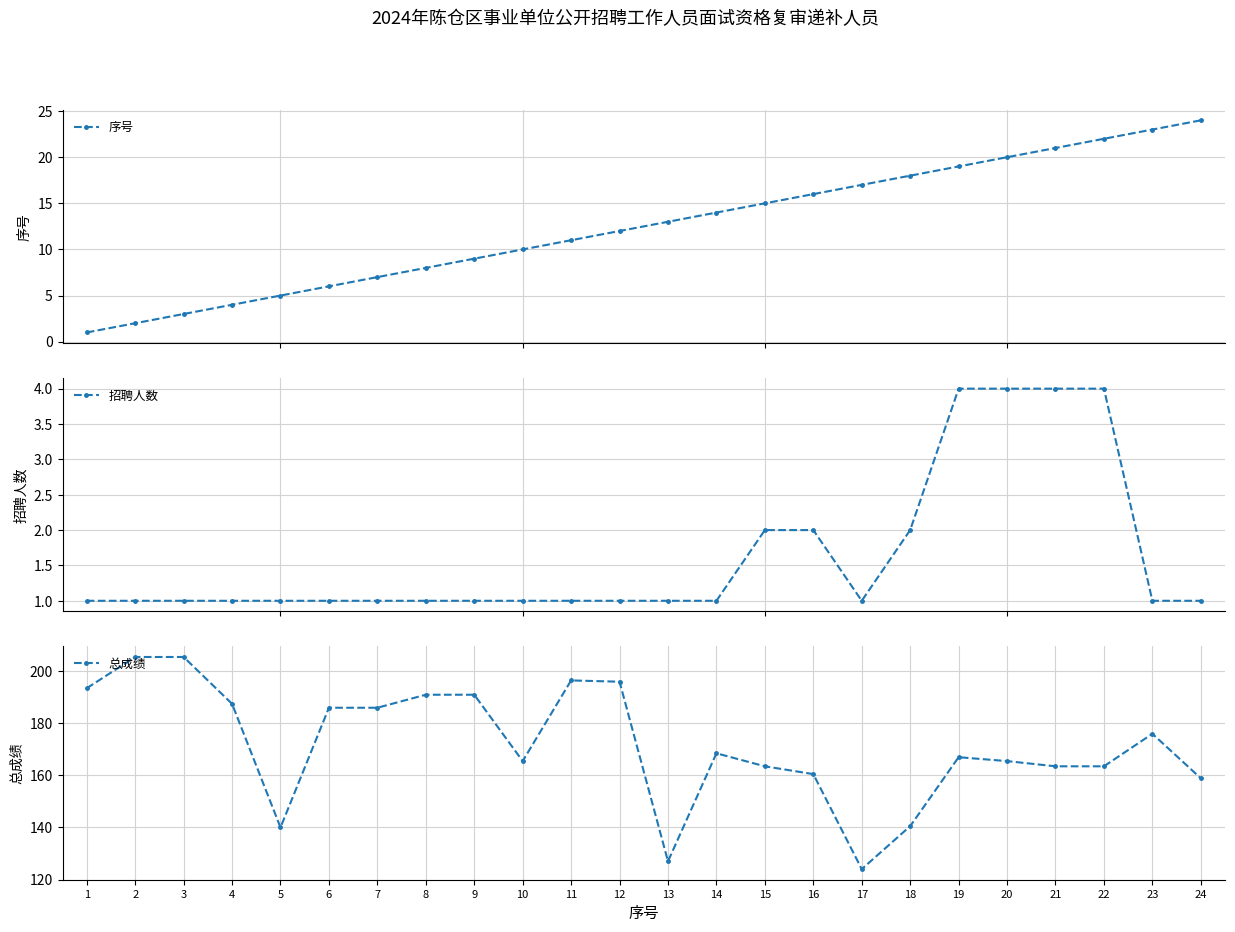

What is the difference between the 序号 values at 2 and 1?

1.0